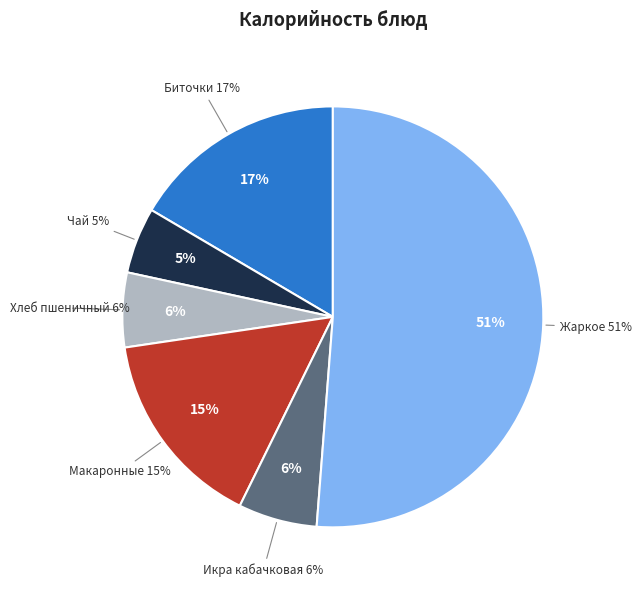

What percentage is the Хлеб пшеничный slice, to the nearest percent?

6%